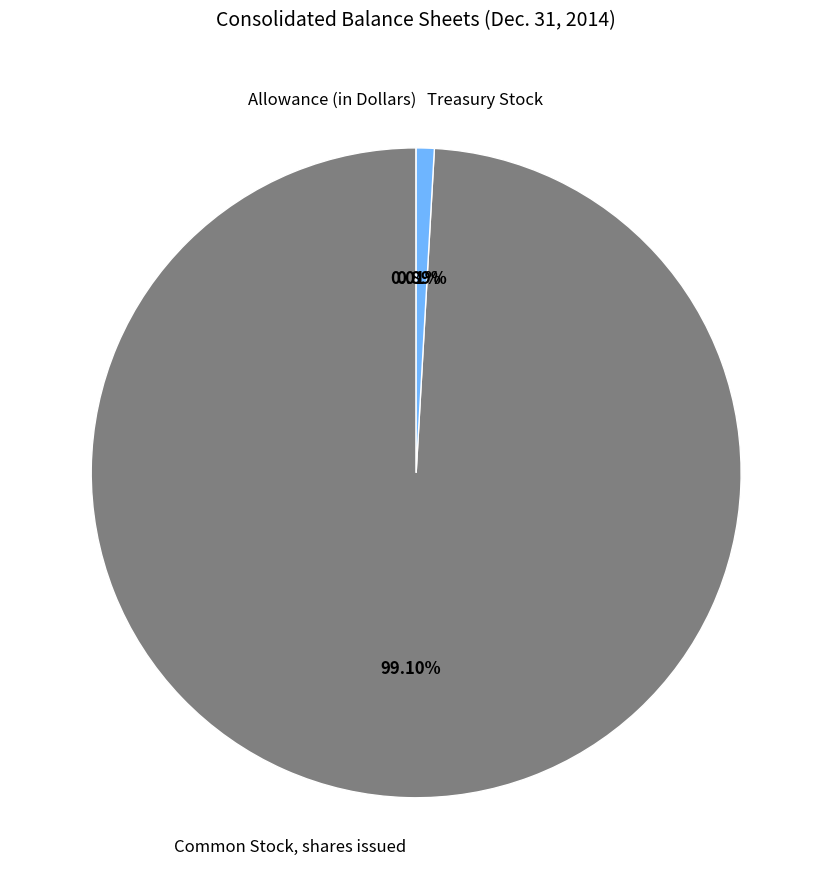

Does Common Stock, shares issued account for over 50% of the chart?

Yes